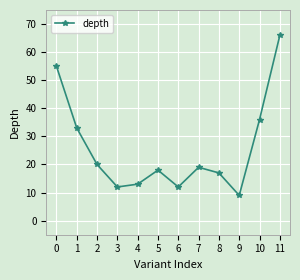

Is it true that the value at 6 is 12?

True